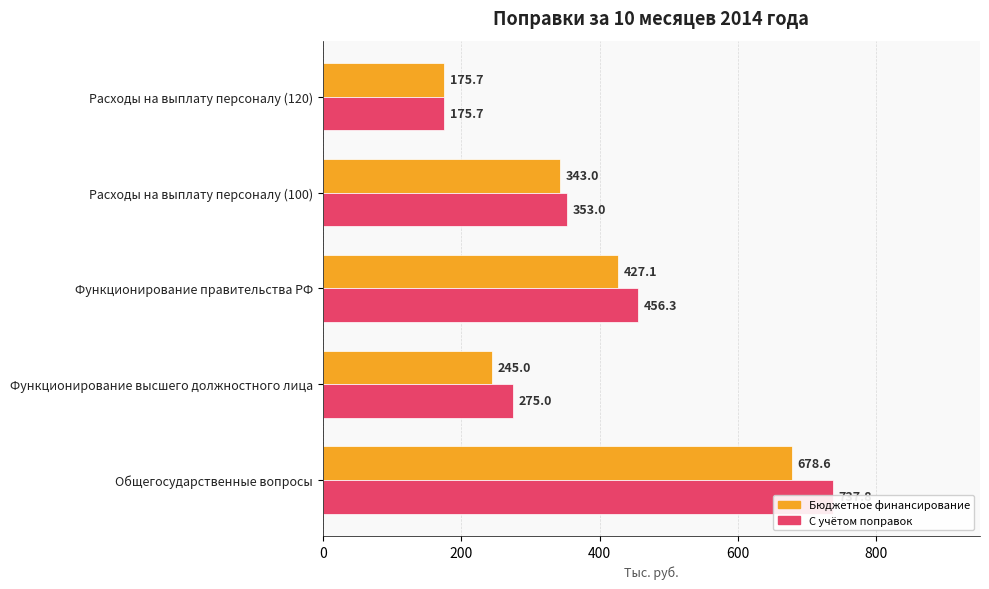

Rank the series at Функционирование высшего должностного лица from lowest to highest value.

Бюджетное финансирование, С учётом поправок